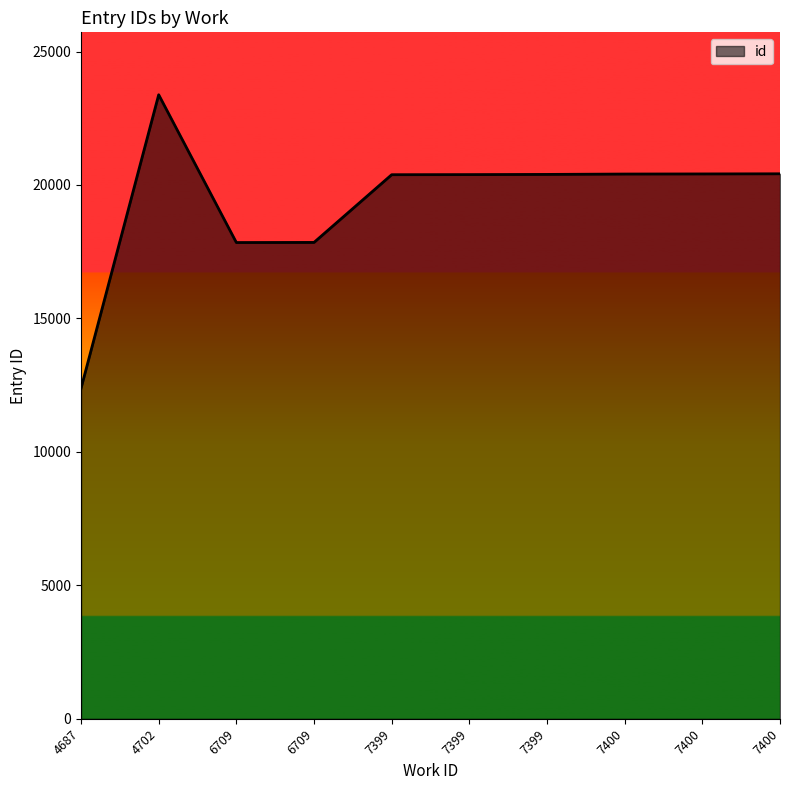

How many series are shown in this chart?

1